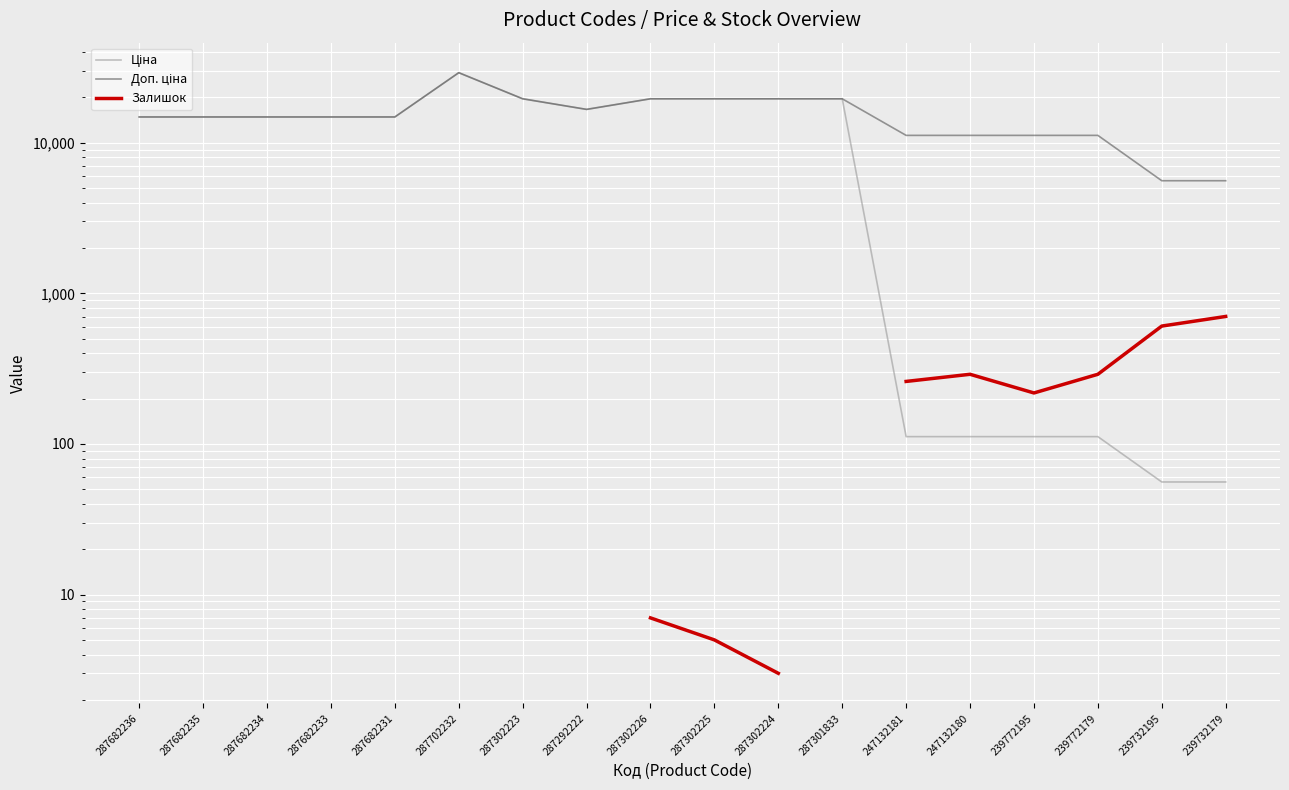

The Залишок series shows 0.8 at 287302224. True or false?

False